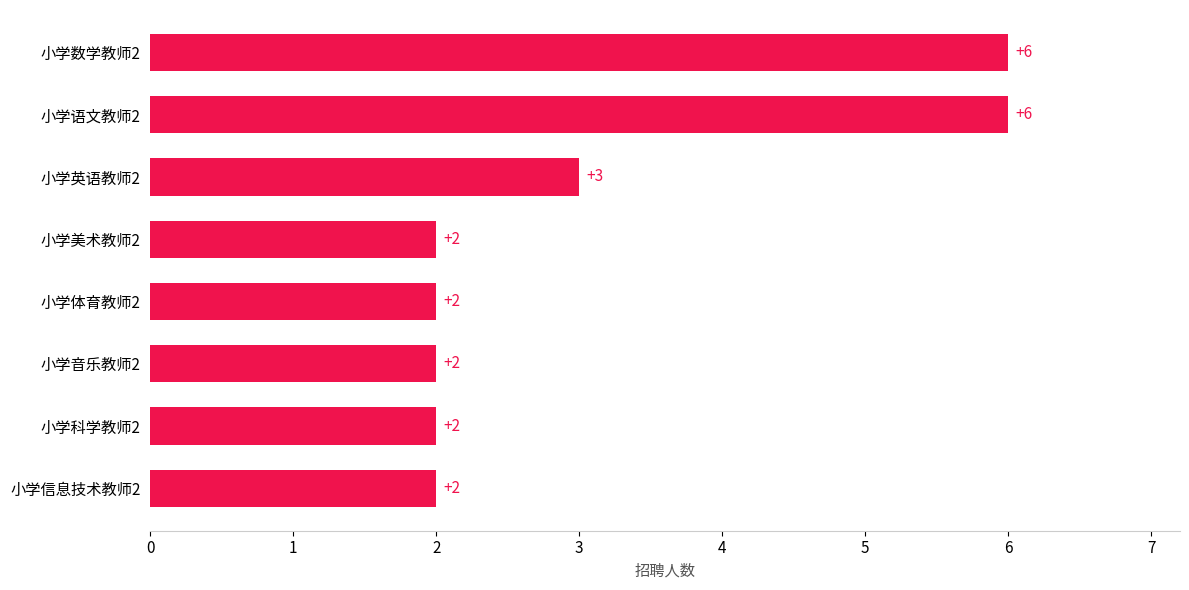

What is the difference between the second highest and minimum values?

4